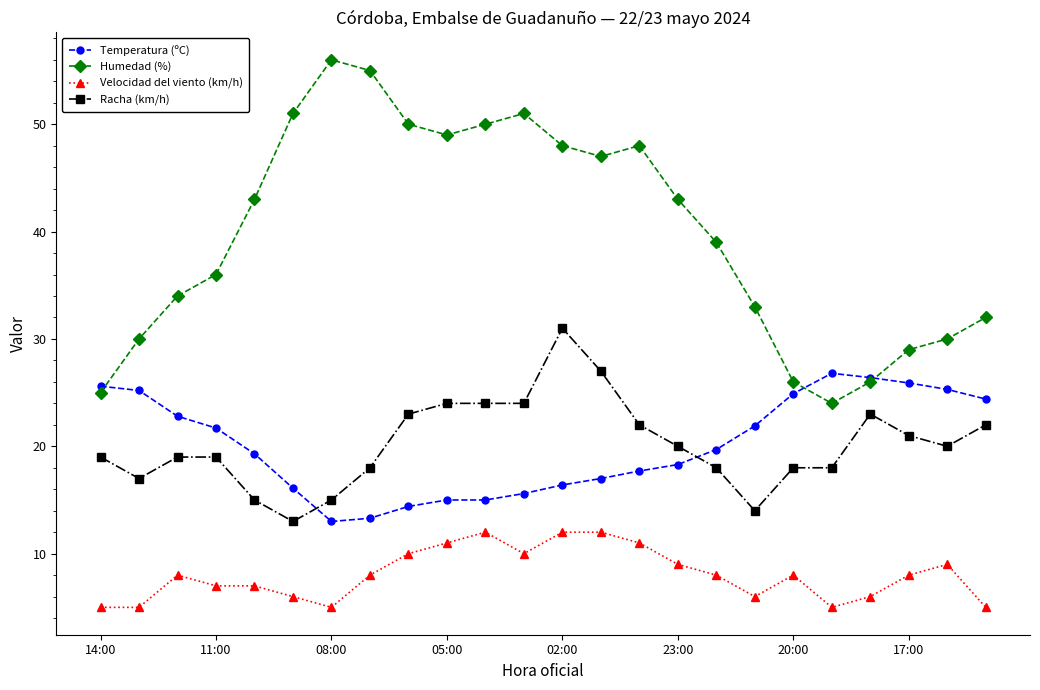

Which series has the largest total across all categories?

Humedad (%)